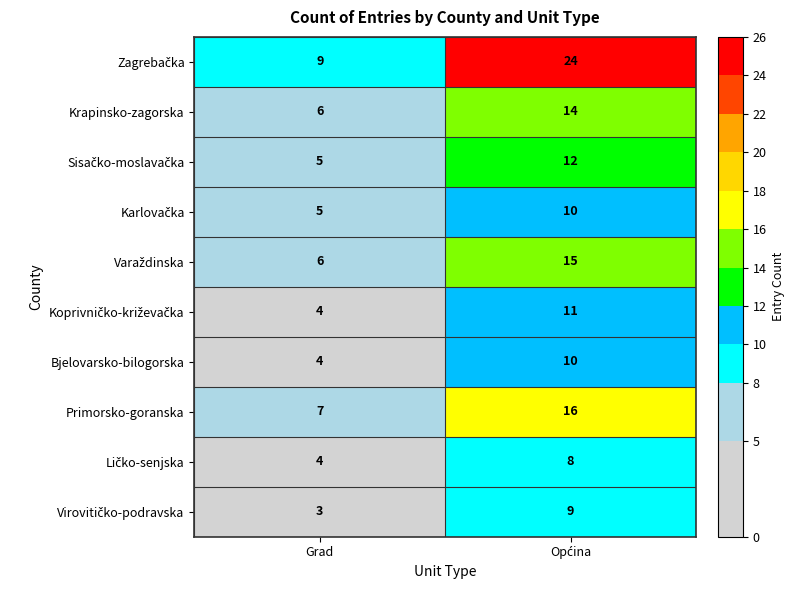

The Primorsko-goranska series shows 7 at Grad. True or false?

True